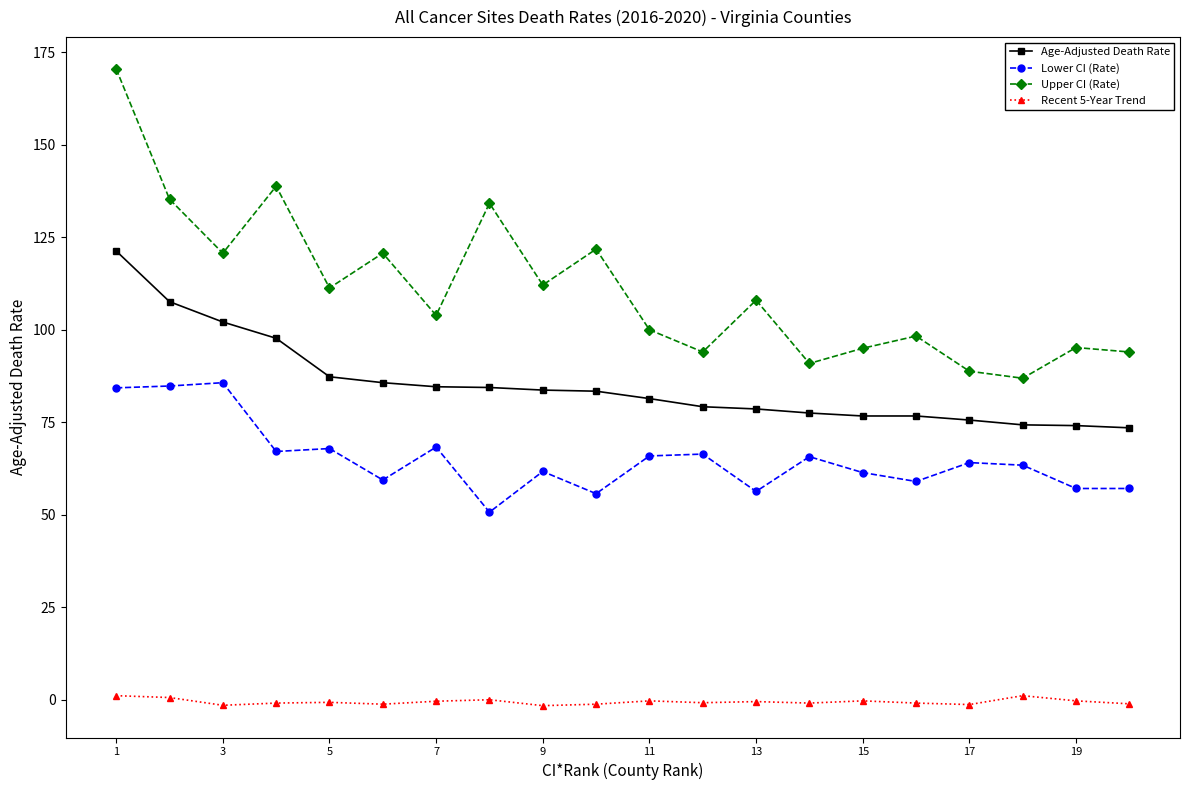

How many interior local valleys does the Upper CI (Rate) series have?

7